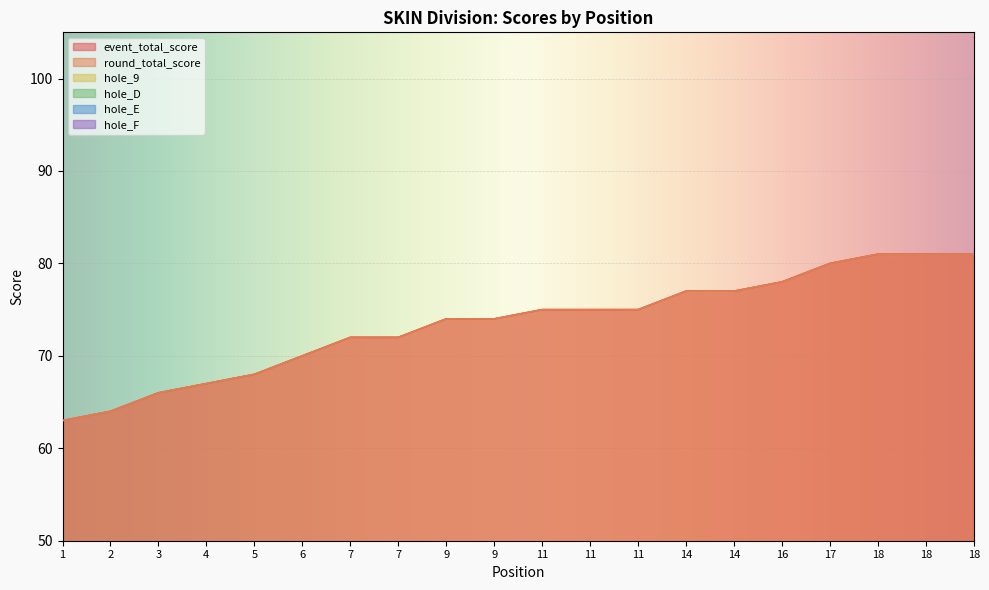

Between which two adjacent categories do hole_E and hole_F first intersect?

7 and 7